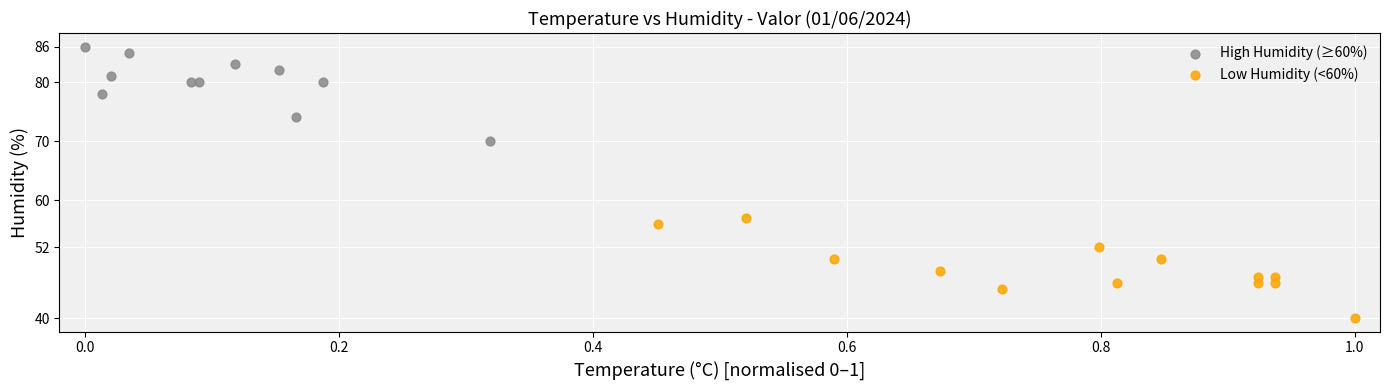

Which series contains the lowest Y value?

Low Humidity (<60%)